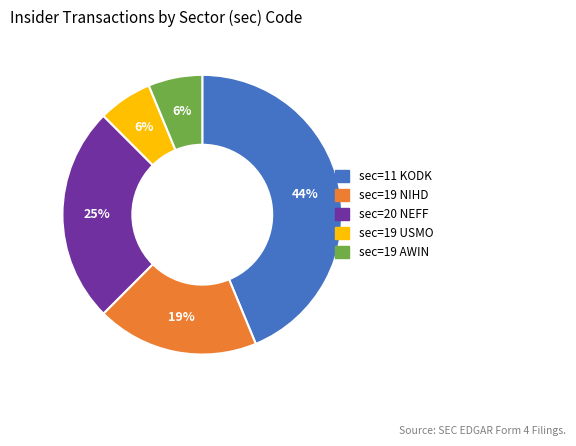

To the nearest percent, what is the average slice percentage?

20%